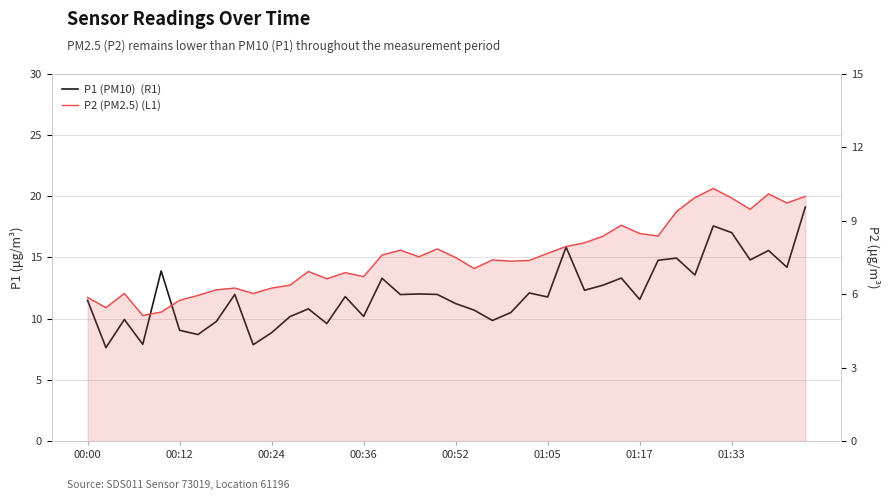

Which category has the highest value in the P2 (PM2.5) (L1) series?

34